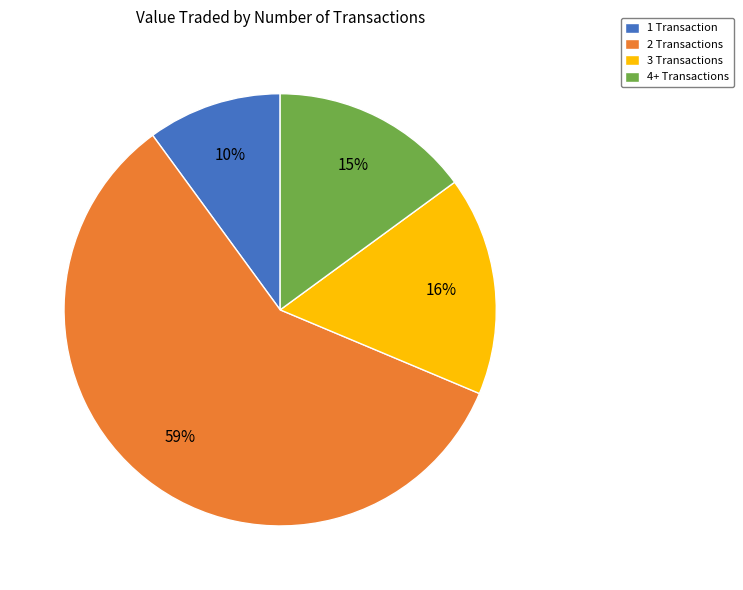

True or false: 2 Transactions accounts for 59% of the total.

True